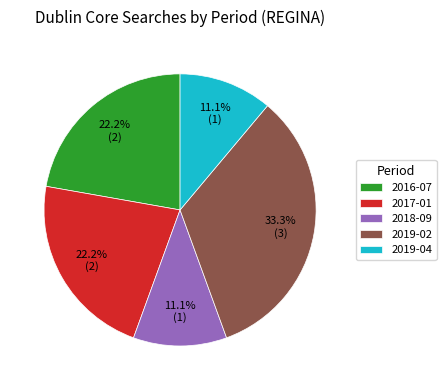

Approximately how many times larger is the value at 2019-04 compared to 2019-02?

0.3